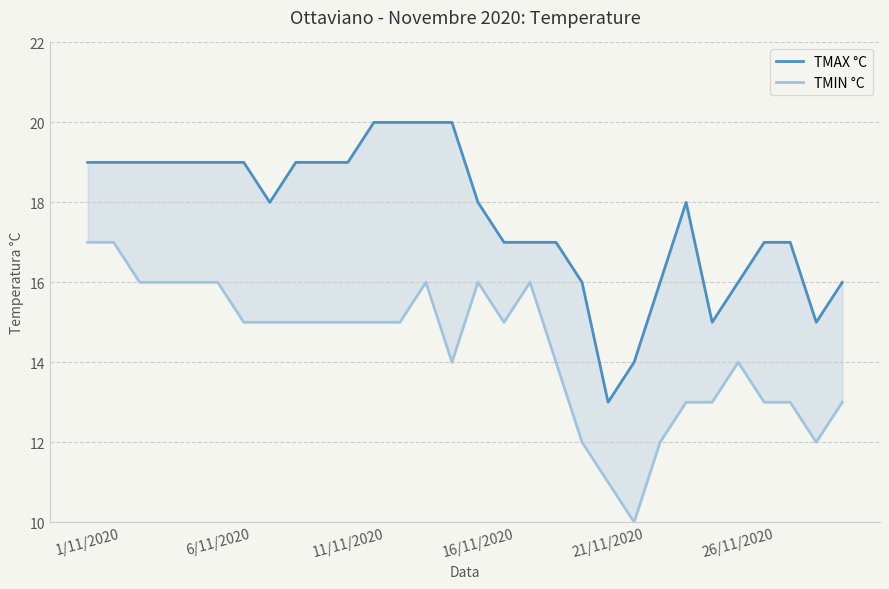

Rank the series by their average value, from lowest to highest.

TMIN °C, TMAX °C